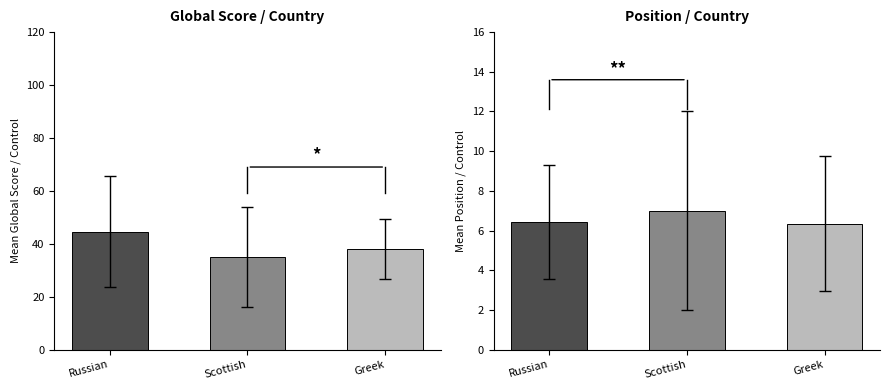

How many categories are shown in the chart?

3